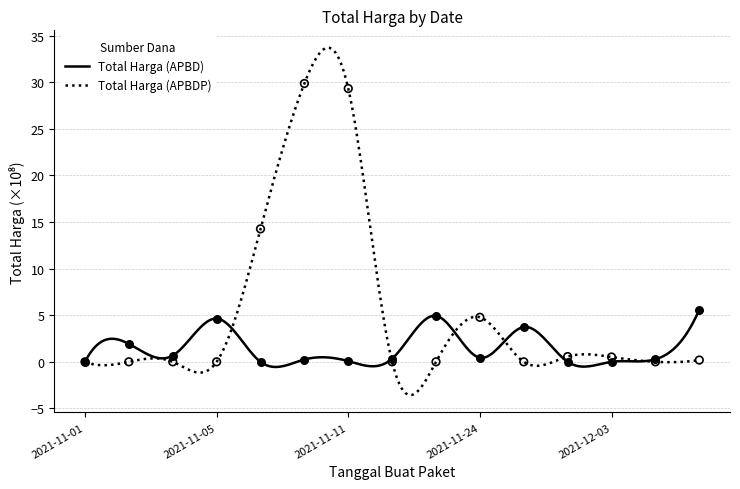

At which category is the sum across all series the highest?

2021-11-08